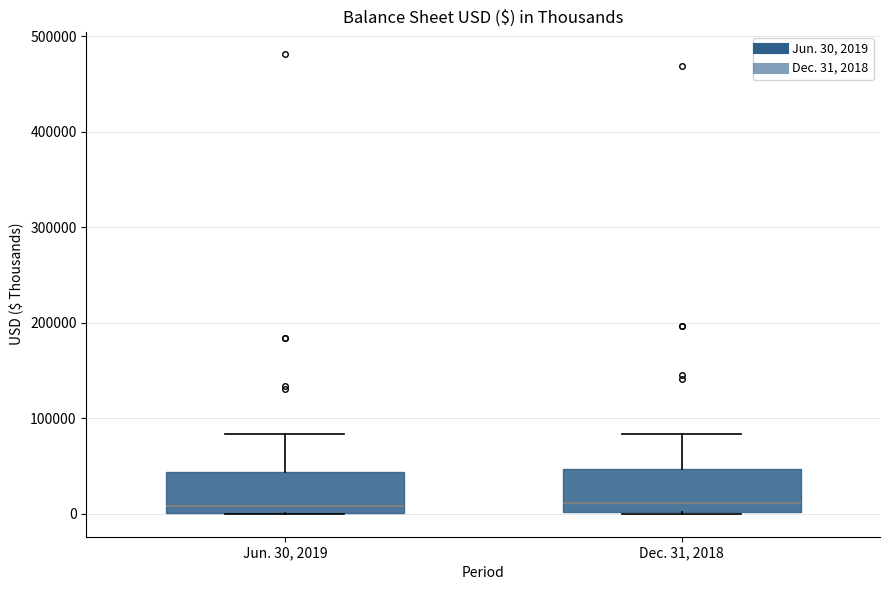

Where does the median line of the box for Jun. 30, 2019 sit on the y-axis? The values are not printed on the chart, so give them approximately, as read against the axis.

10000